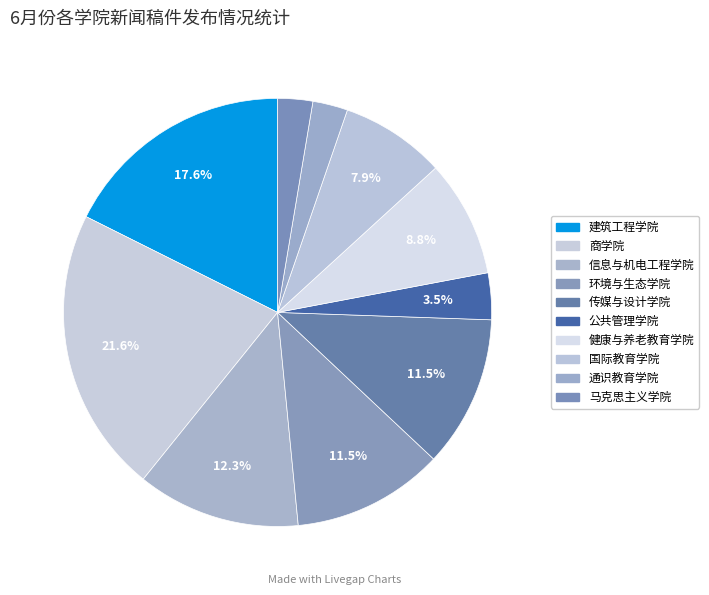

What is the smallest slice in the pie chart?

通识教育学院